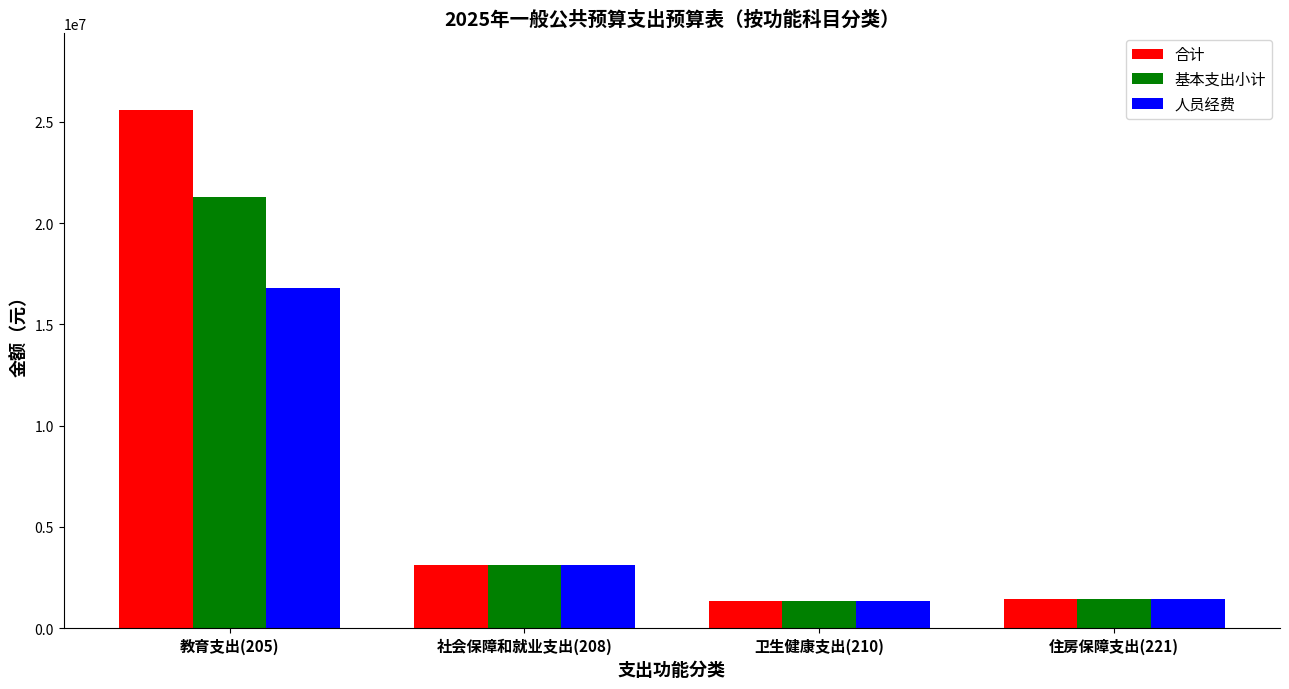

Is it true that 人员经费 equals 1323000 at 卫生健康支出(210)?

True